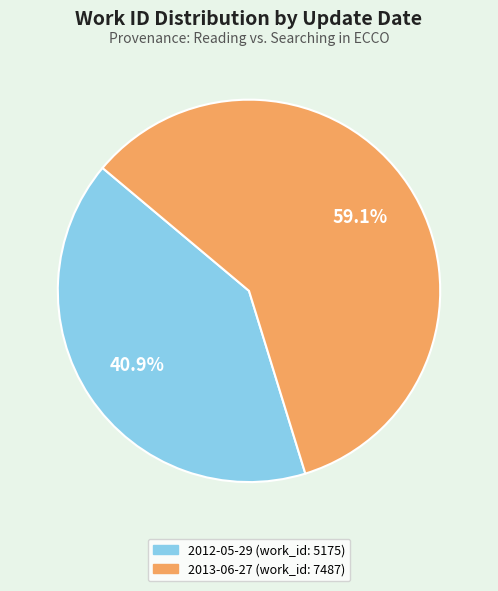

Which slice is the largest?

2013-06-27 (work_id: 7487)